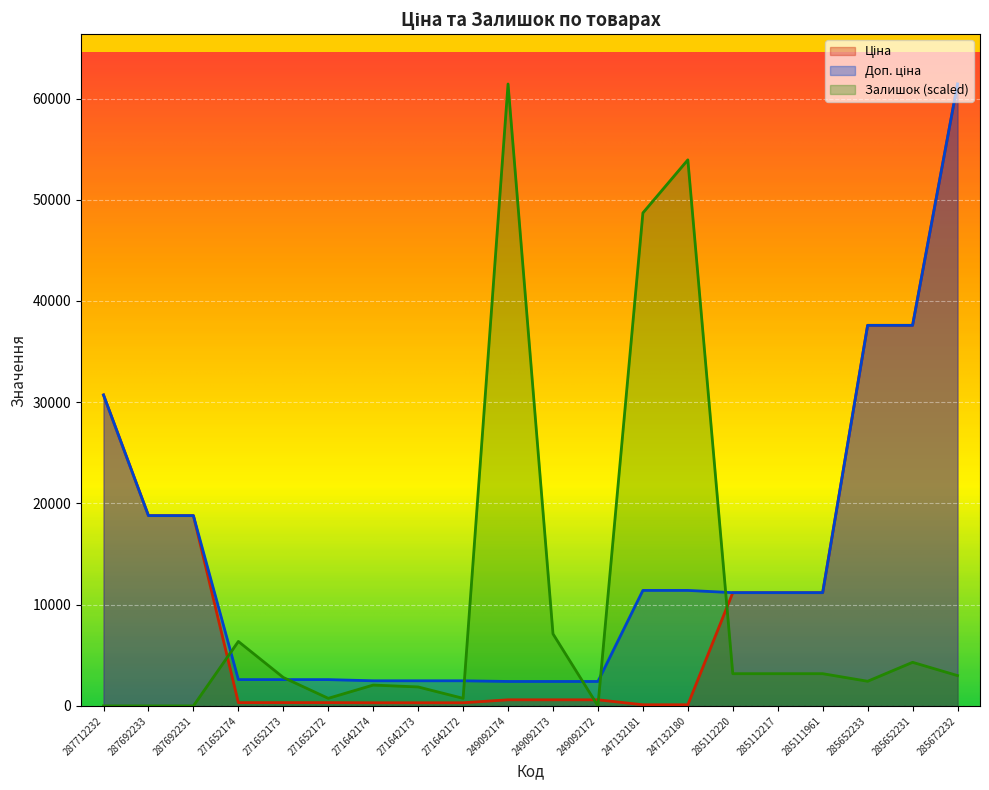

Reading left to right, list all the values displayed in this chart.

Ціна: 30717.1	18796.8	18796.8	324.8	324.8	324.8	310.3	310.3	310.3	603.7	603.7	603.7	114.1	114.1	11188.2	11188.2	11188.2	37593.6	37593.6	61434.3
Доп. ціна: 30717.1	18796.8	18796.8	2598.3	2598.3	2598.3	2482.4	2482.4	2482.4	2414.8	2414.8	2414.8	11410.0	11410.0	11188.2	11188.2	11188.2	37593.6	37593.6	61434.3
Залишок: 0.0	0.0	0.0	6368.2	2809.5	749.2	2060.3	1873.0	749.2	61434.3	7117.4	0.0	48697.9	53942.3	3184.1	3184.1	3184.1	2434.9	4307.9	2996.8